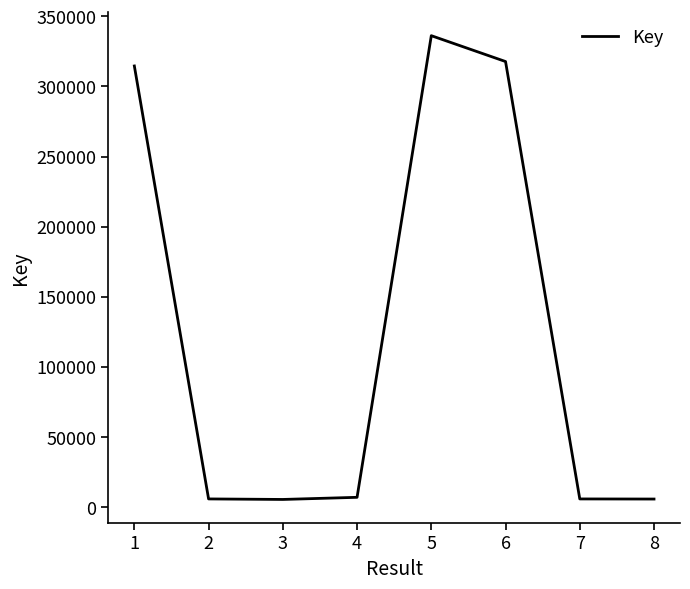

True or false: the data has more than 0 interior local peaks.

True